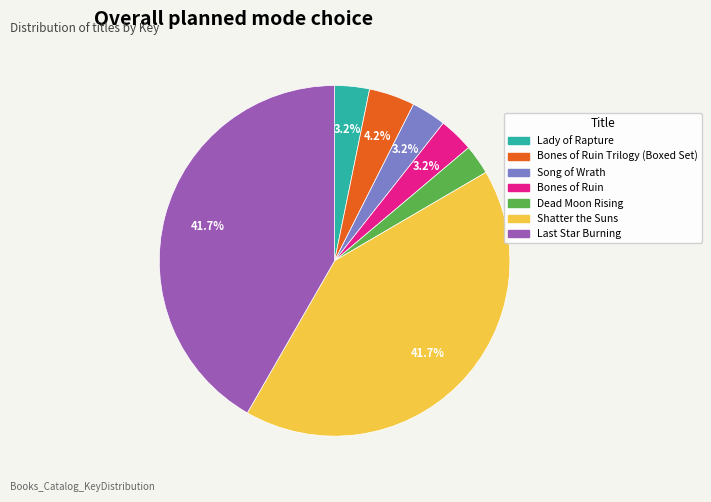

Is there any slice that represents more than half of the pie?

No